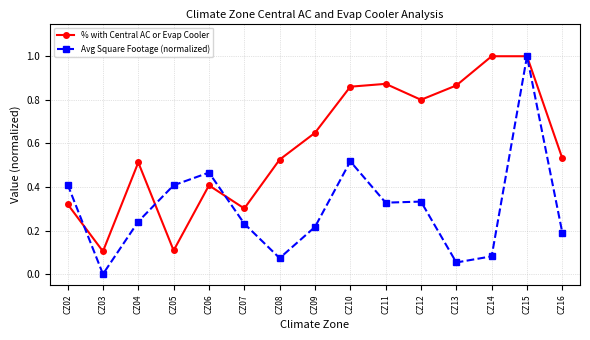

Rank the series by their average value, from highest to lowest.

% with Central AC or Evap Cooler, Avg Square Footage (normalized)